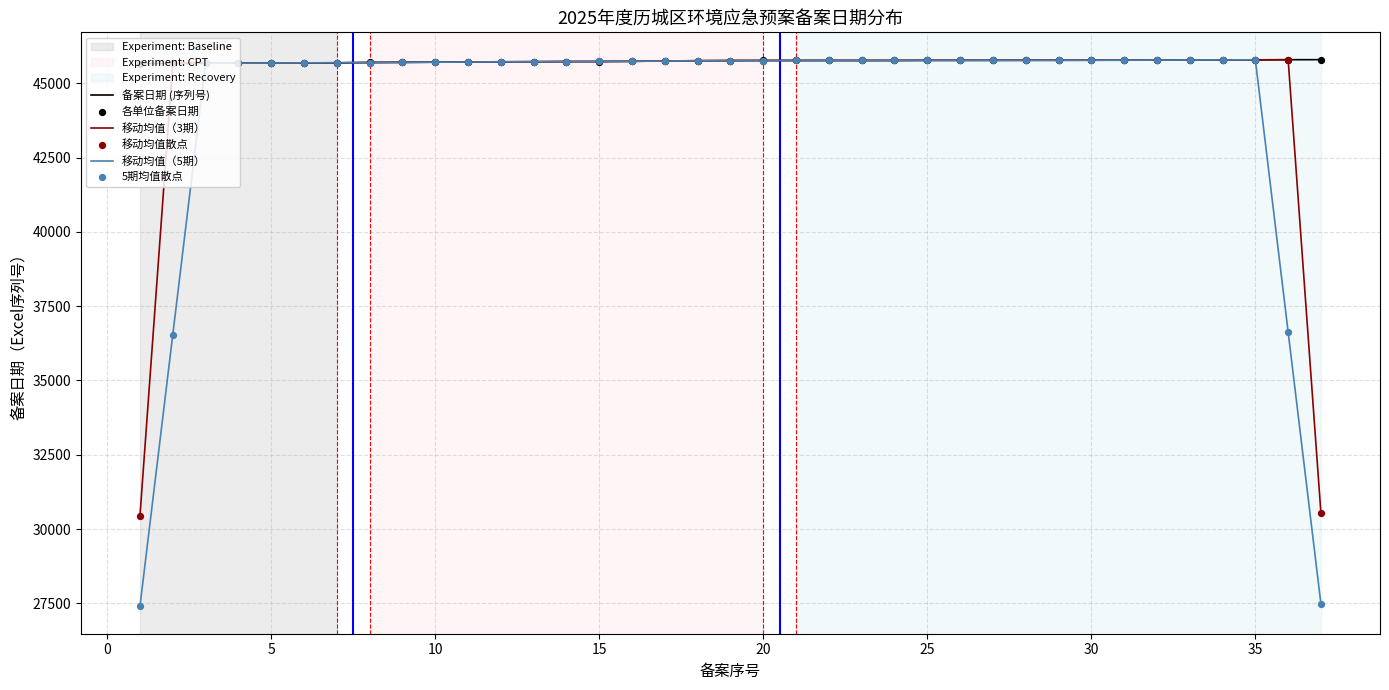

Which series has the widest spread of values?

移动均值（5期）